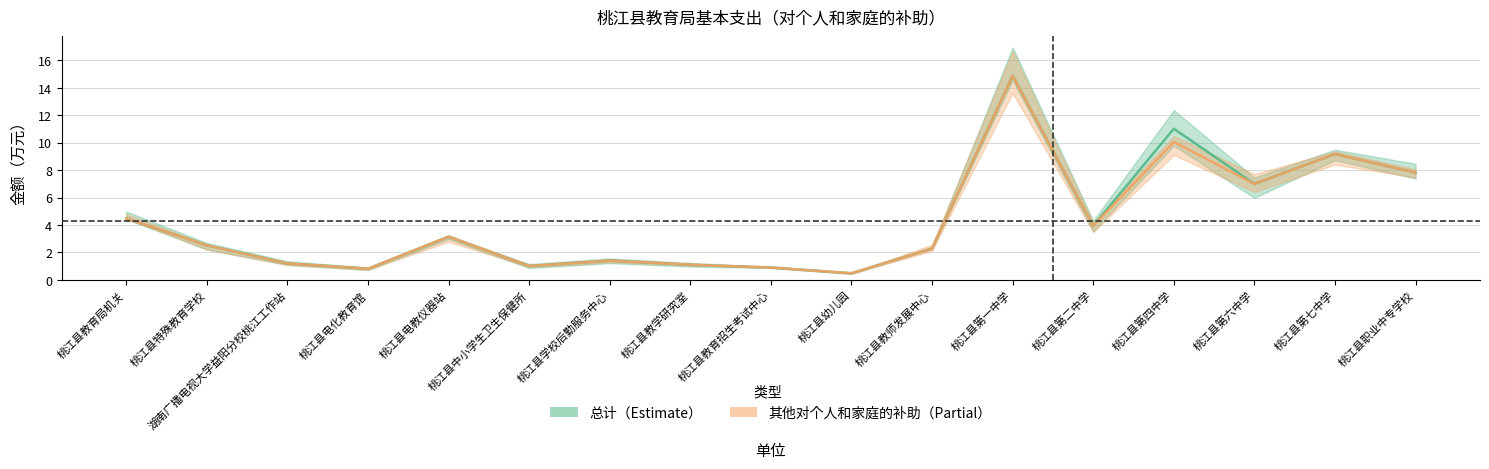

True or false: 其他对个人和家庭的补助 and 总计 intersect in this chart.

False